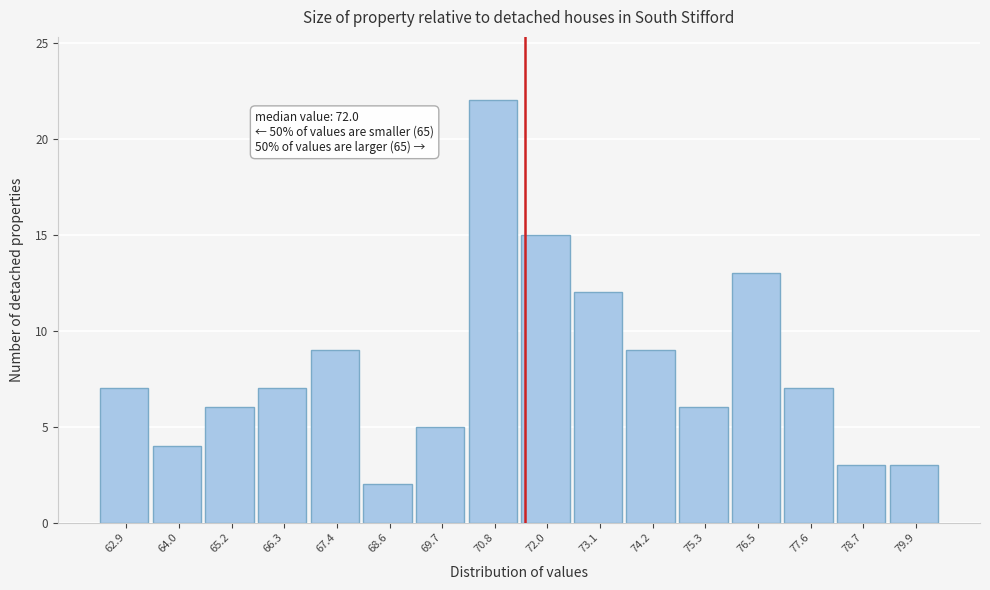

Reading left to right, extract all data points from this chart.

62.9=7	64.0=4	65.2=6	66.3=7	67.4=9	68.6=2	69.7=5	70.8=22	72.0=15	73.1=12	74.2=9	75.3=6	76.5=13	77.6=7	78.7=3	79.9=3